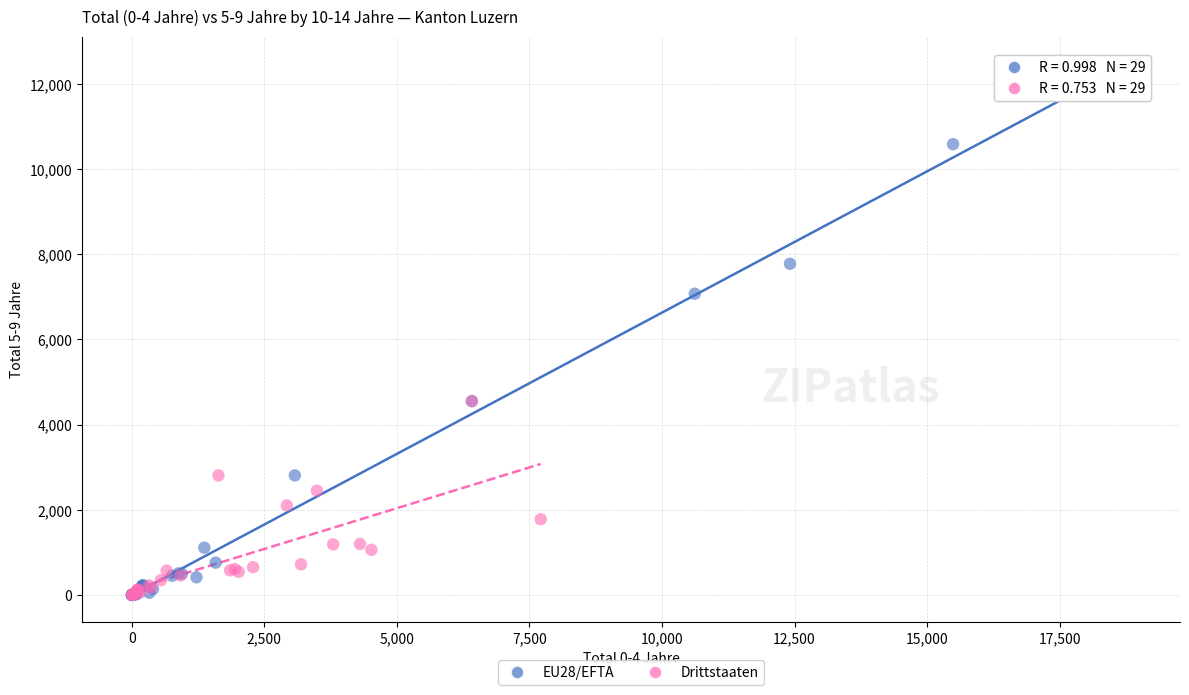

Which series has the widest spread of Y values?

EU28/EFTA